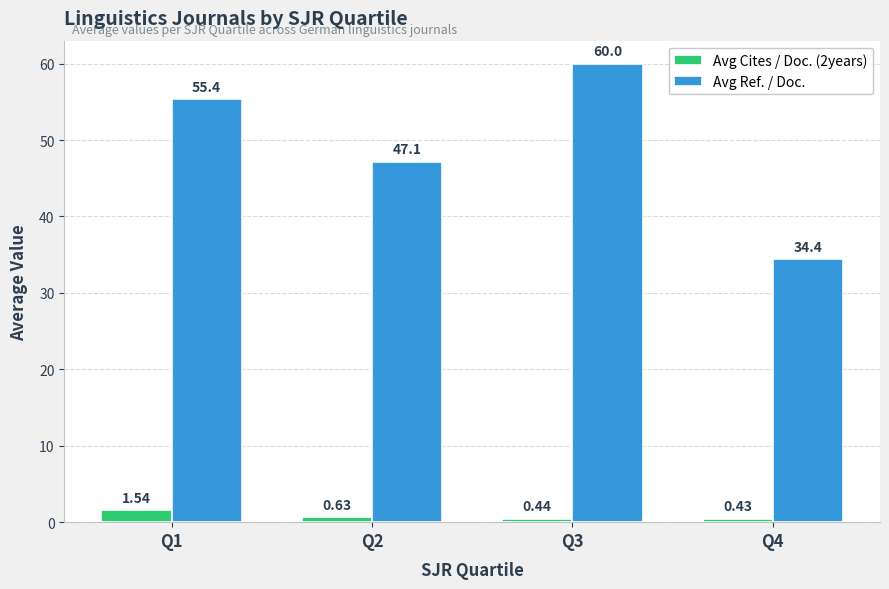

Rank the series by their average value, from highest to lowest.

Avg Ref. / Doc., Avg Cites / Doc. (2years)